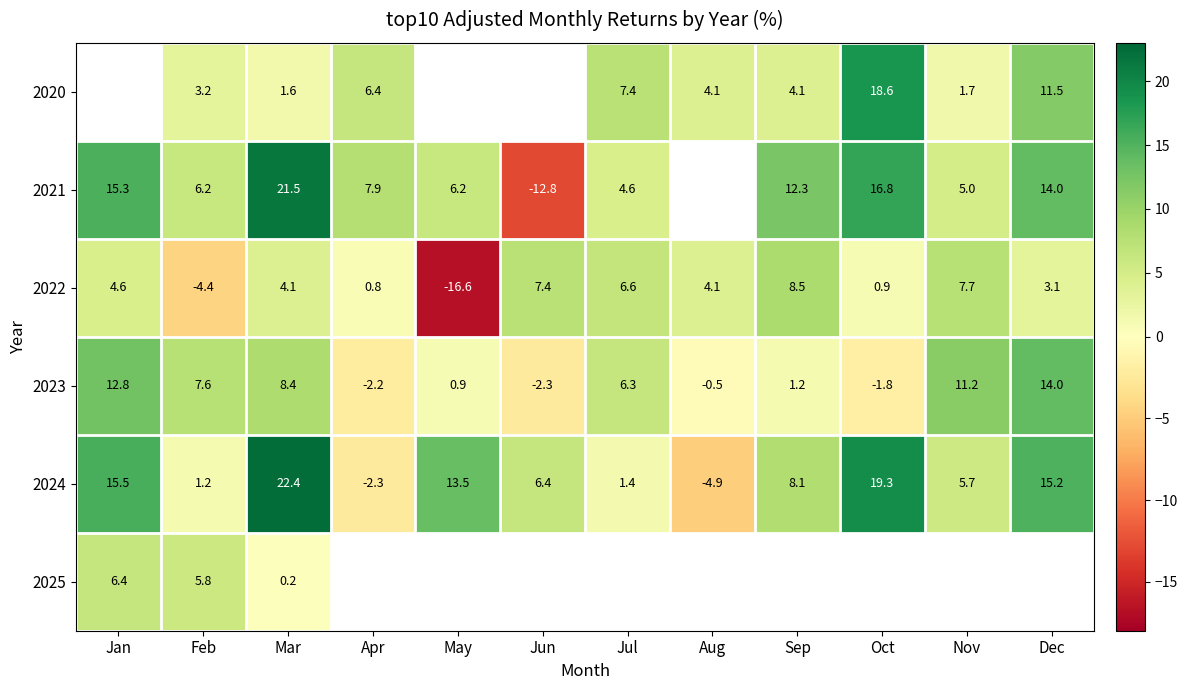

List the labels in order of 2023 value, smallest first.

Jun, Apr, Oct, Aug, May, Sep, Jul, Feb, Mar, Nov, Jan, Dec